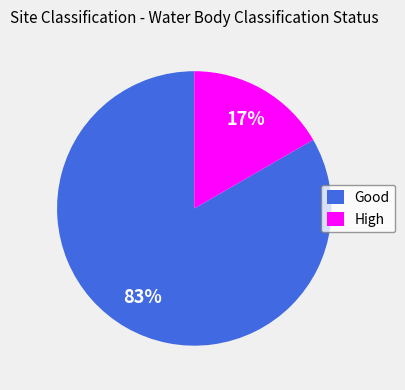

How many slices are in this pie chart?

2